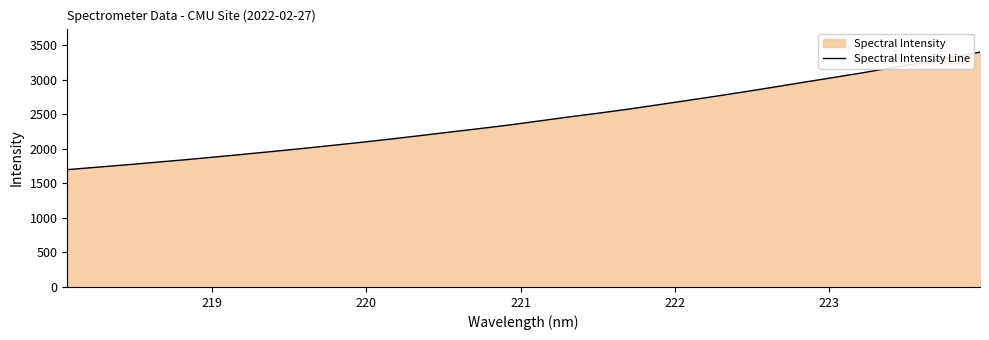

How many data points does each series have?

32